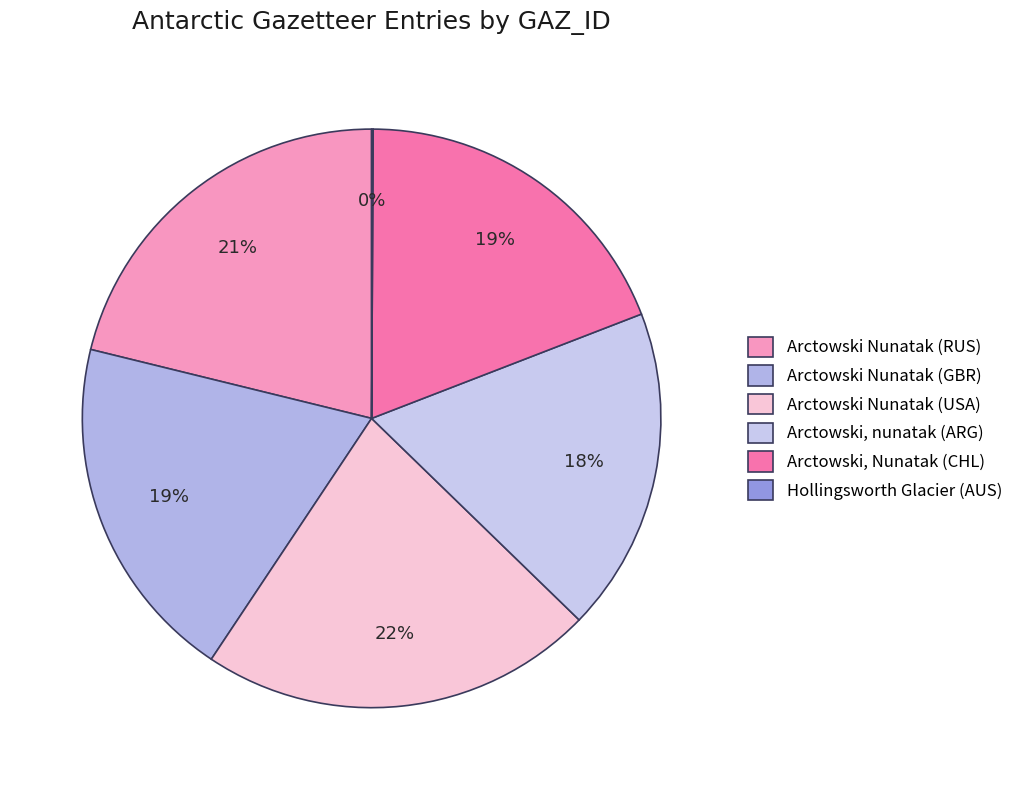

How many slices are in this pie chart?

6